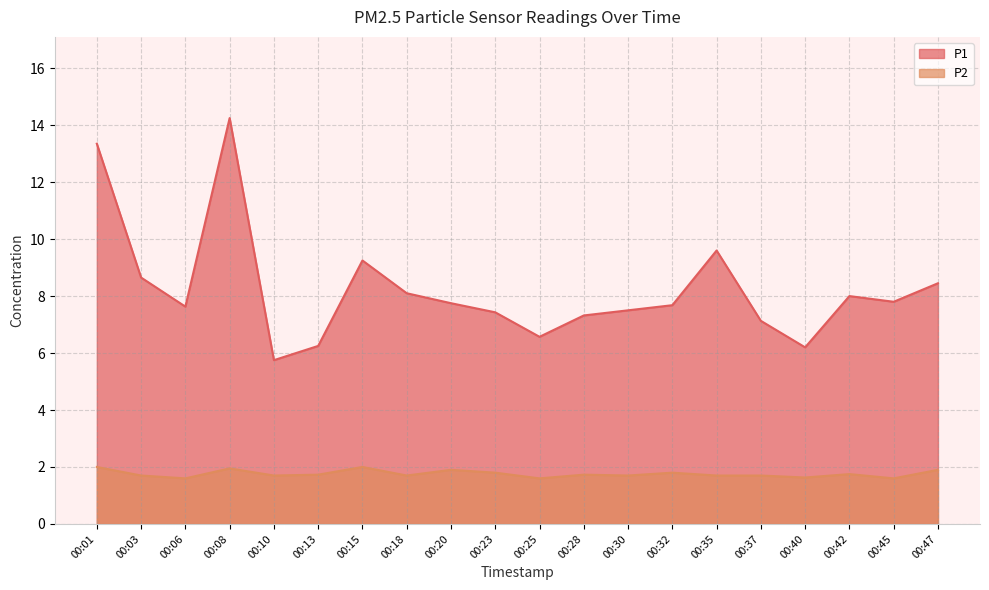

At which label does P2 reach its minimum?

00:06